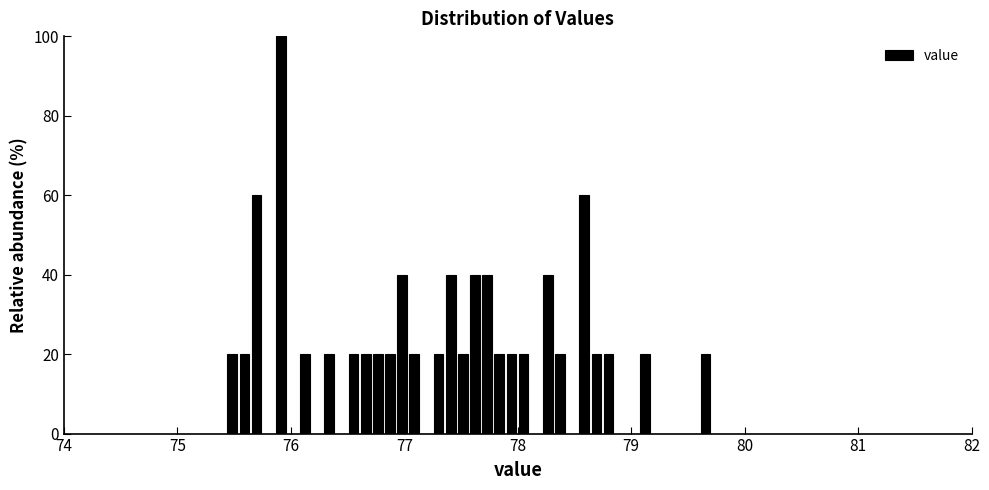

Around what value on the x-axis is the tallest bar? Give the approximate position of its centre, as read against the axis.

75.9